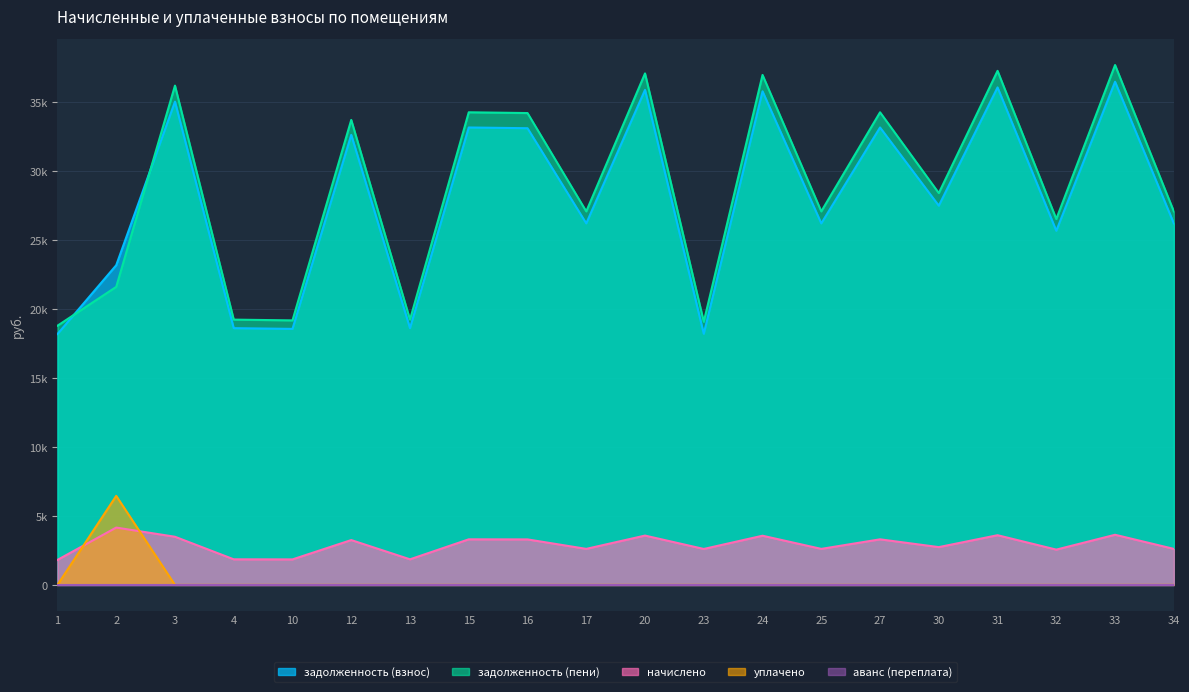

At which label is начислено closest to 2983?

30